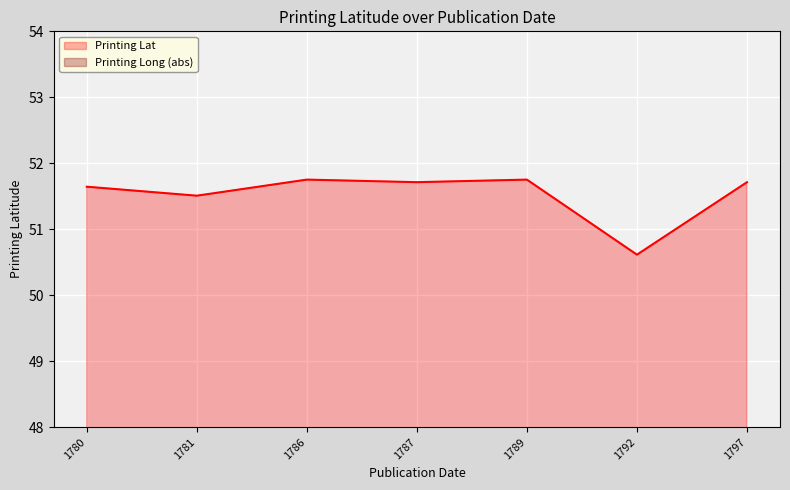

Rank the categories by Printing Lat value from highest to lowest.

1786, 1789, 1787, 1797, 1780, 1781, 1792